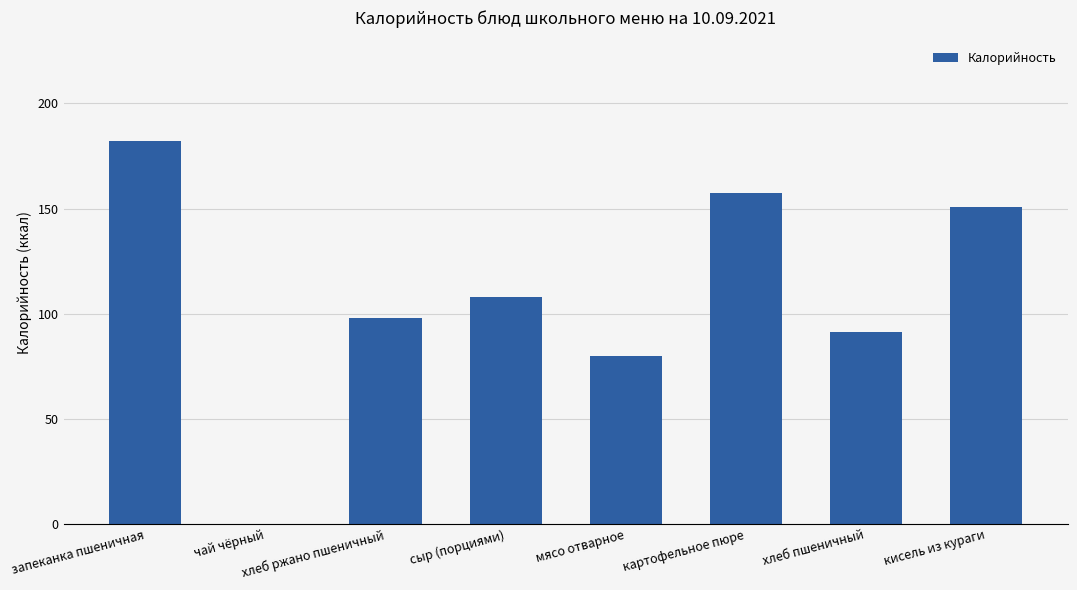

What is the sum of all values?

867.5